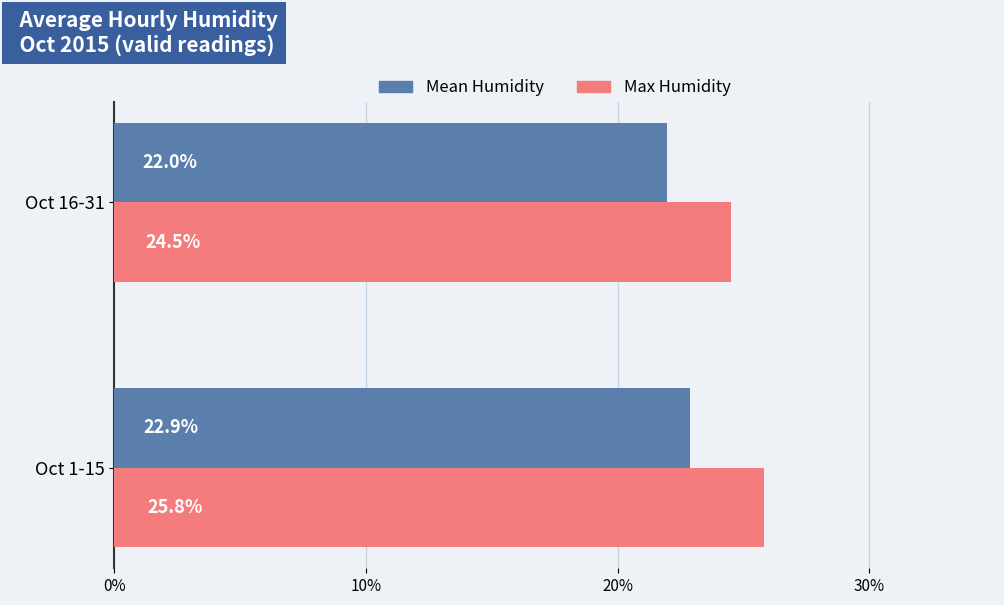

Which series has the largest range (max minus min)?

Max Humidity